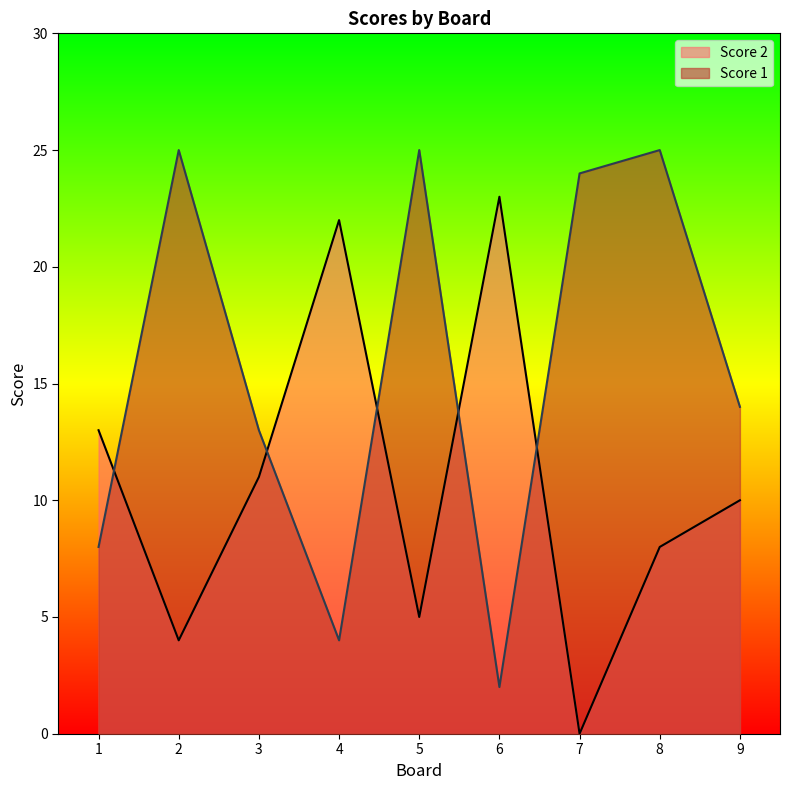

What is the total value across all series at 9?

24